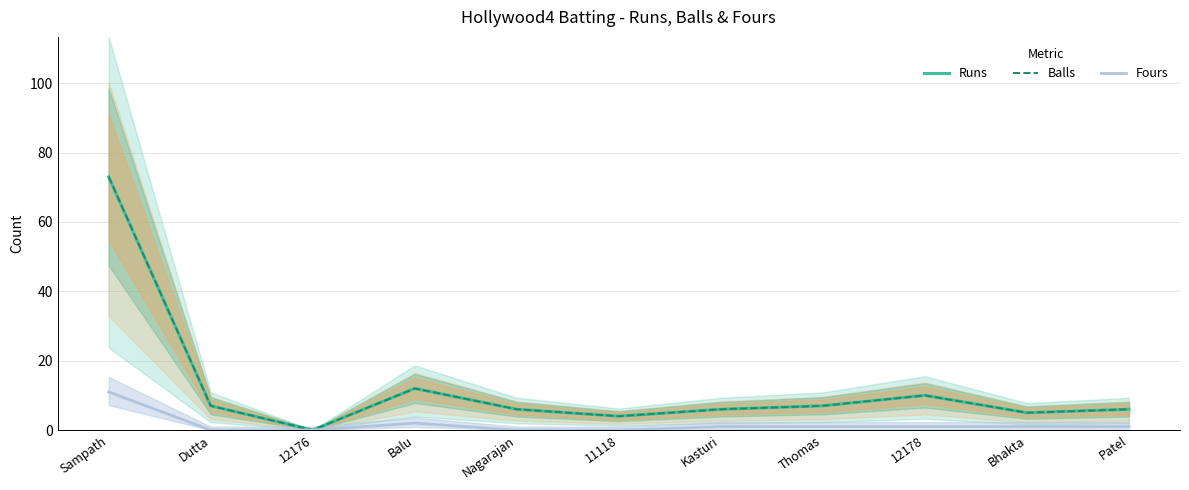

Where does the Runs series first go above 6?

Sampath